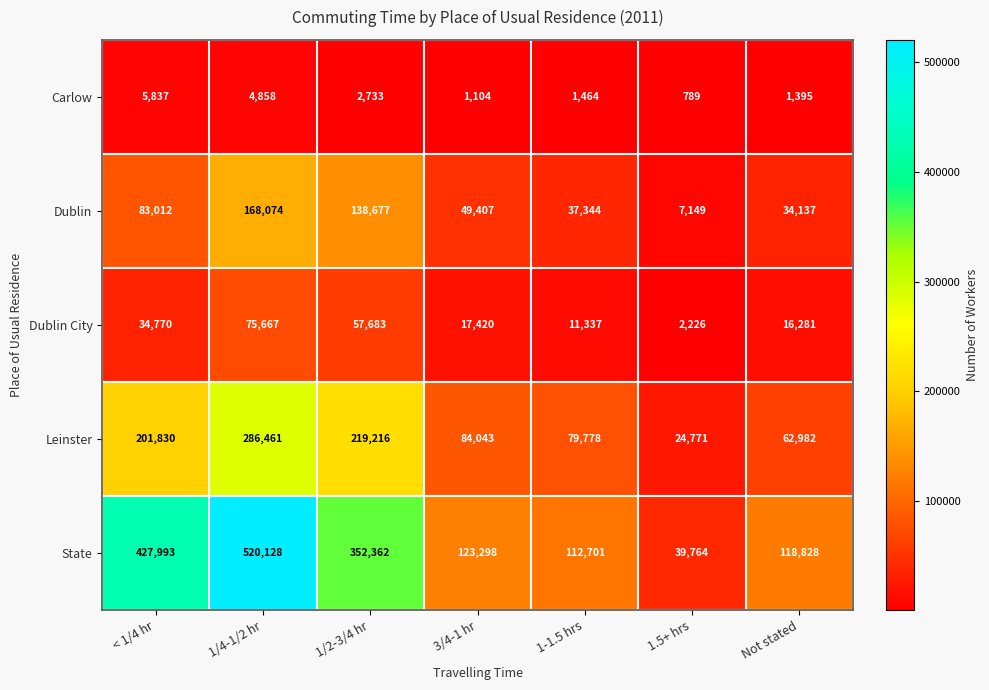

Which series changed the most between 1-1.5 hrs and Not stated?

Leinster